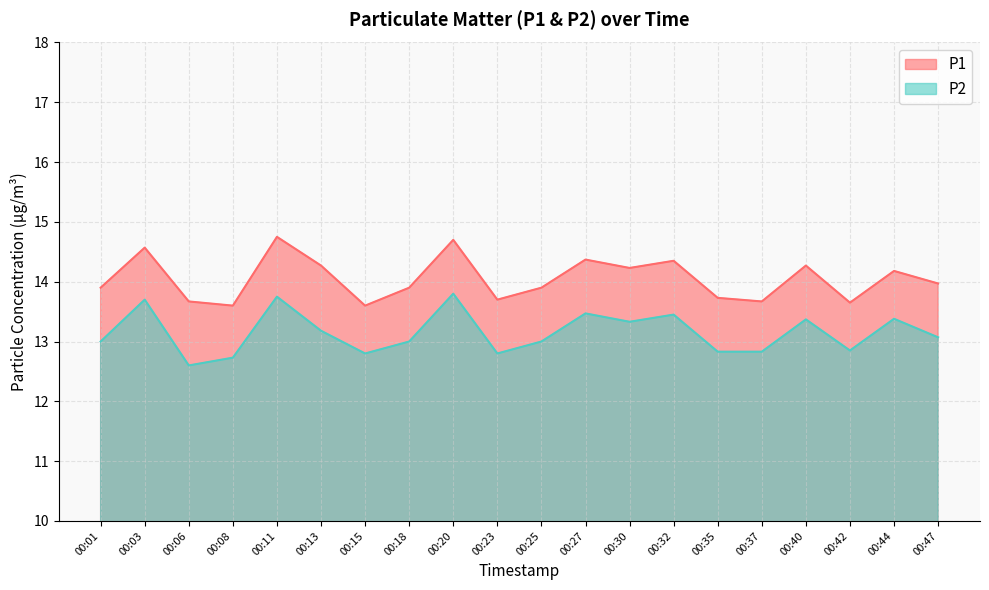

At how many categories does at least one series exceed 14?

9